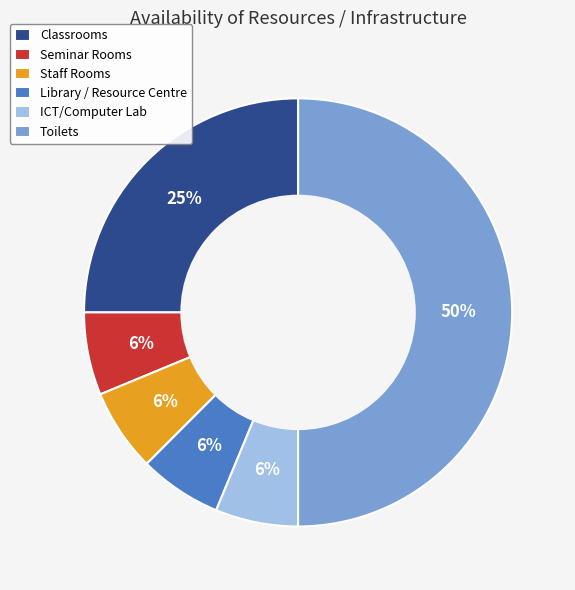

To the nearest percent, what percentage of the pie is Staff Rooms?

6%